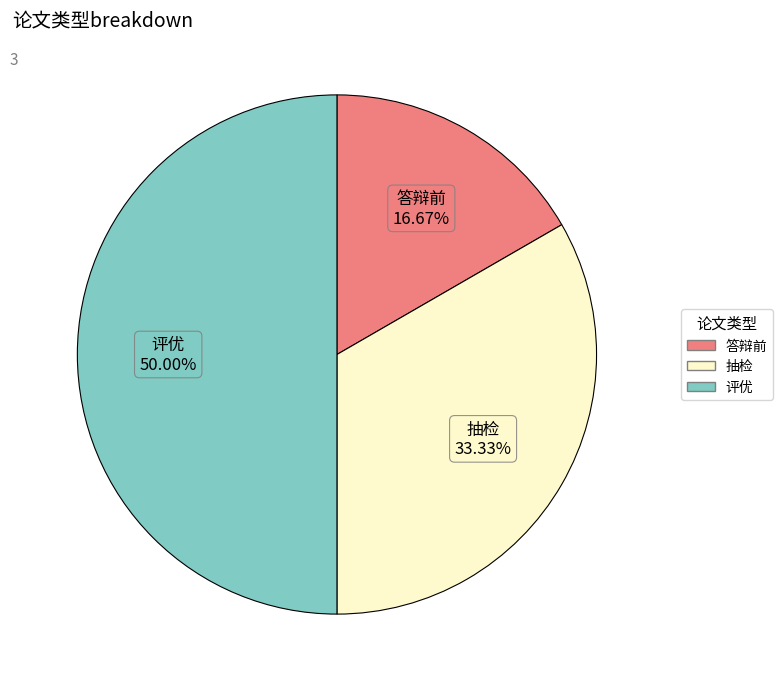

To the nearest percent, what percentage of the pie is 答辩前?

17%